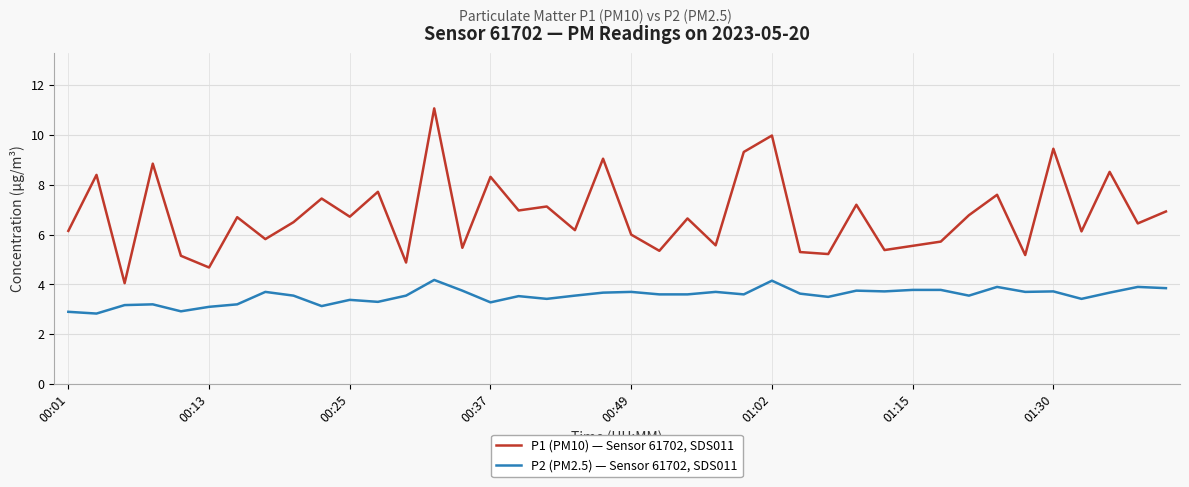

Which series has the largest range (max minus min)?

P1 (PM10) — Sensor 61702, SDS011